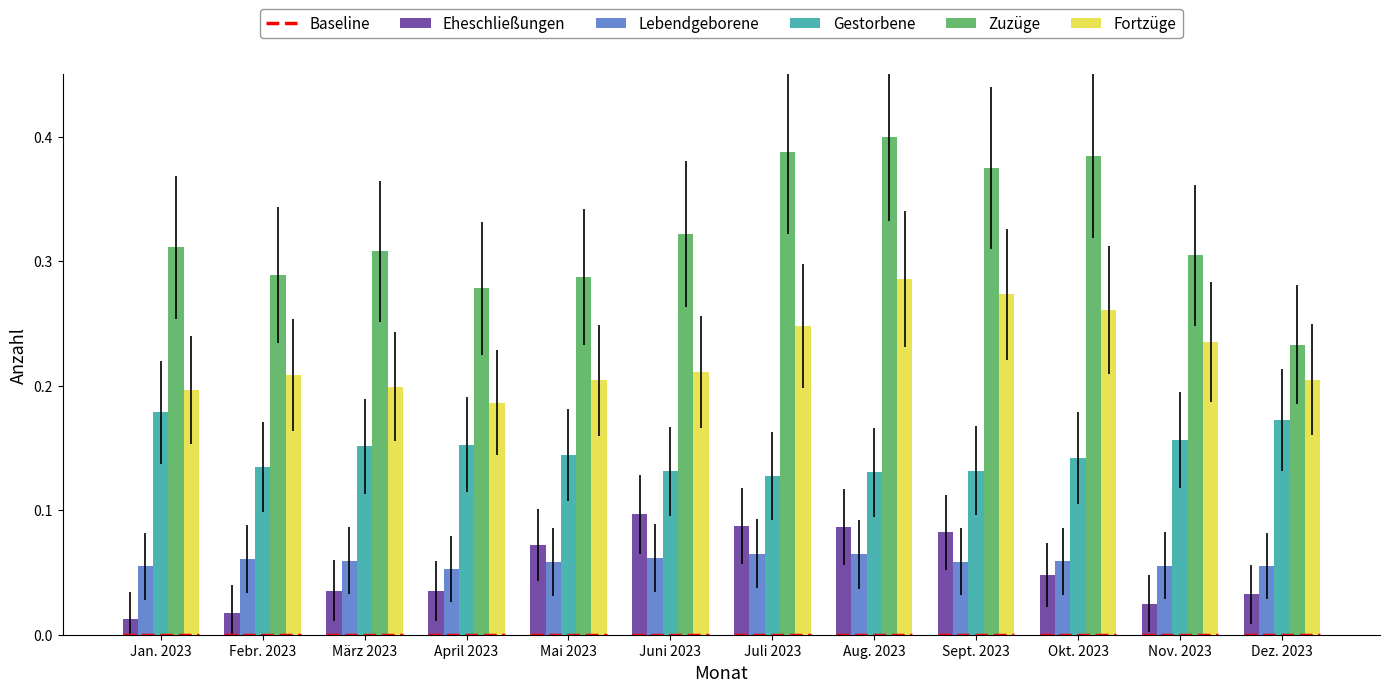

True or false: Gestorbene has a value of 0.2 at Dez. 2023.

True